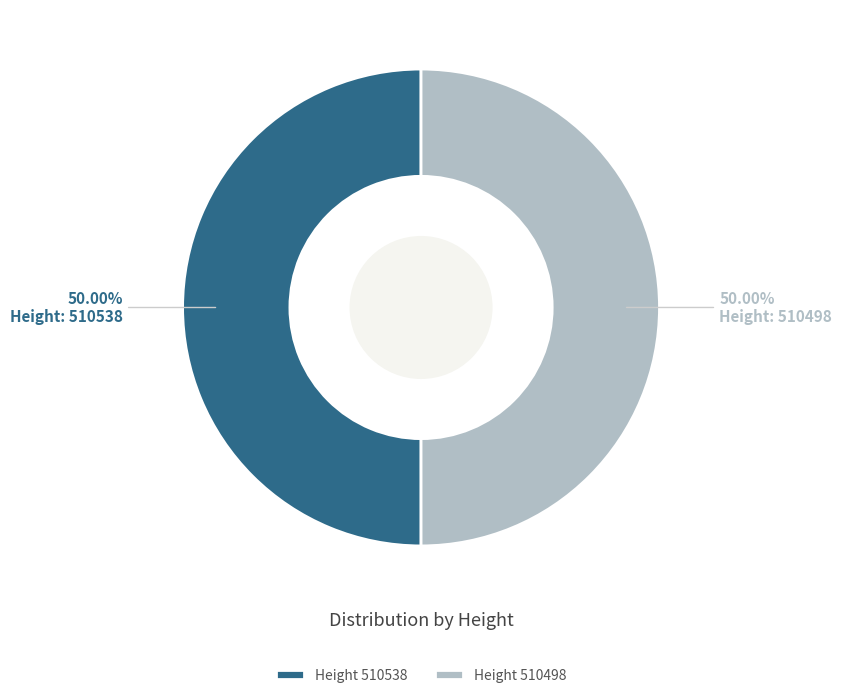

What is the ratio of the value at Height 510538 to the value at Height 510498?

1.0